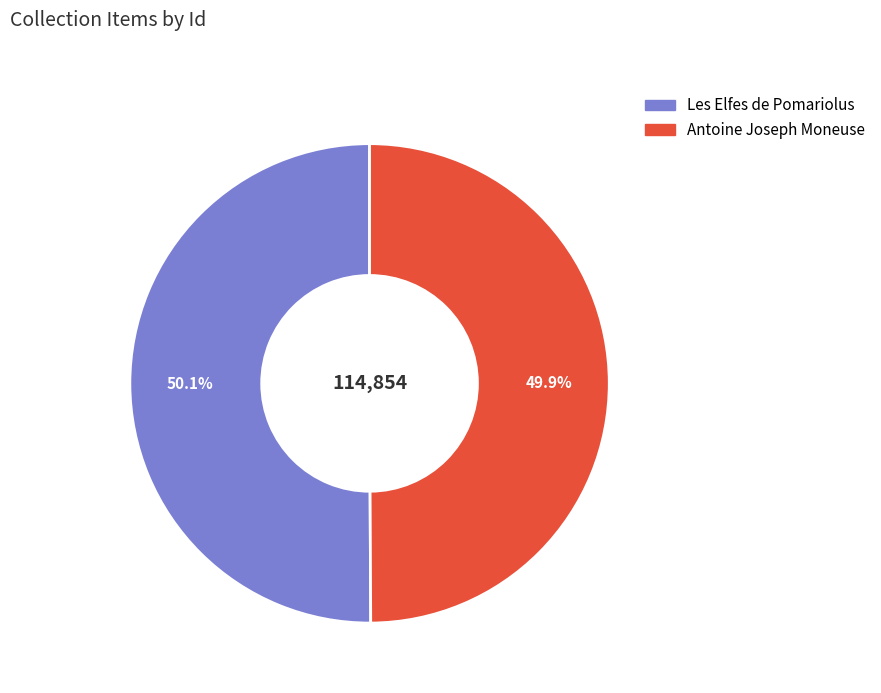

Is the sum of Antoine Joseph Moneuse and Les Elfes de Pomariolus greater than half?

Yes